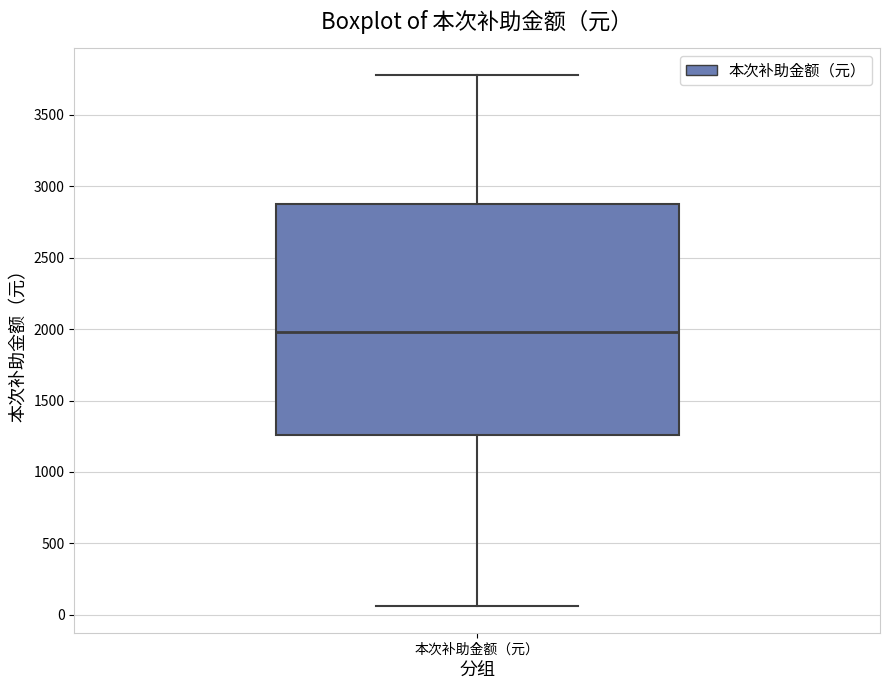

Read this box plot against the y-axis: the position of the median line, the range covered by the box, and the ends of both whiskers. The values are not printed on the chart, so give them approximately, as read against the axis.

median 2000, box 1250 to 2900, whiskers 50 to 3800